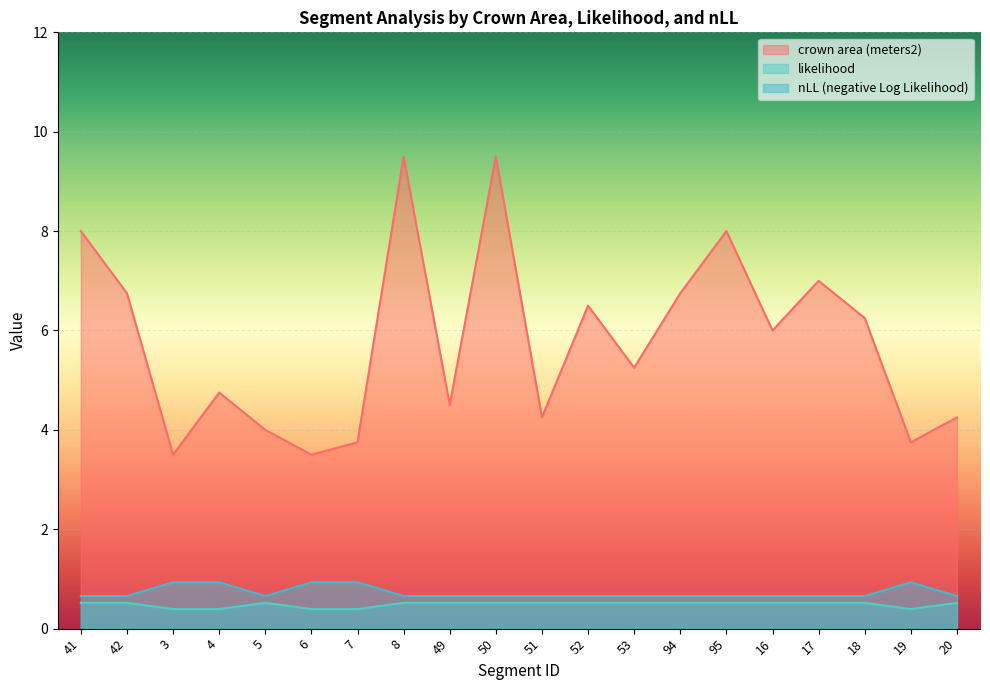

What is the average value of the crown area (meters2) series?

5.8